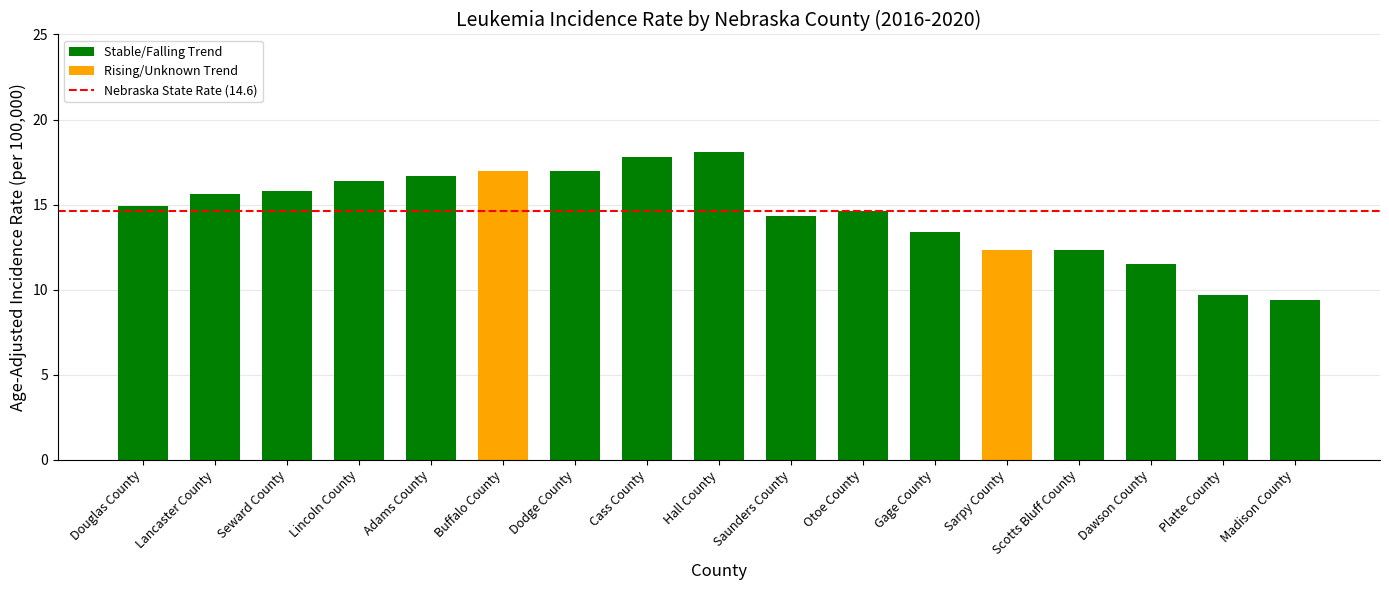

Reading left to right, what are all the values shown in this chart?

Douglas County=14.9	Lancaster County=15.6	Seward County=15.8	Lincoln County=16.4	Adams County=16.7	Buffalo County=17.0	Dodge County=17.0	Cass County=17.8	Hall County=18.1	Saunders County=14.3	Otoe County=14.6	Gage County=13.4	Sarpy County=12.3	Scotts Bluff County=12.3	Dawson County=11.5	Platte County=9.7	Madison County=9.4